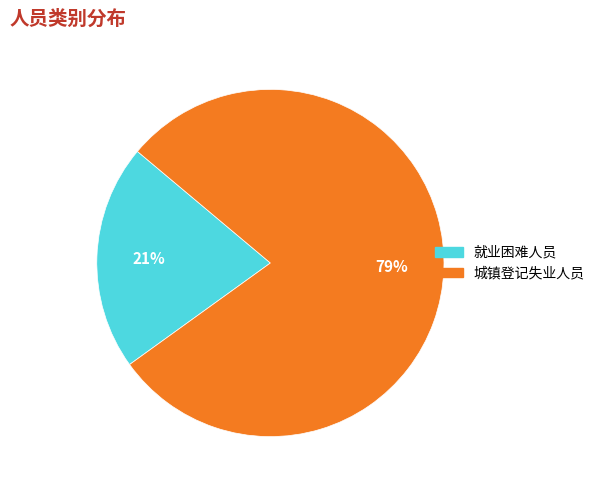

To the nearest percent, what is the difference between the largest and smallest slice percentages?

58%